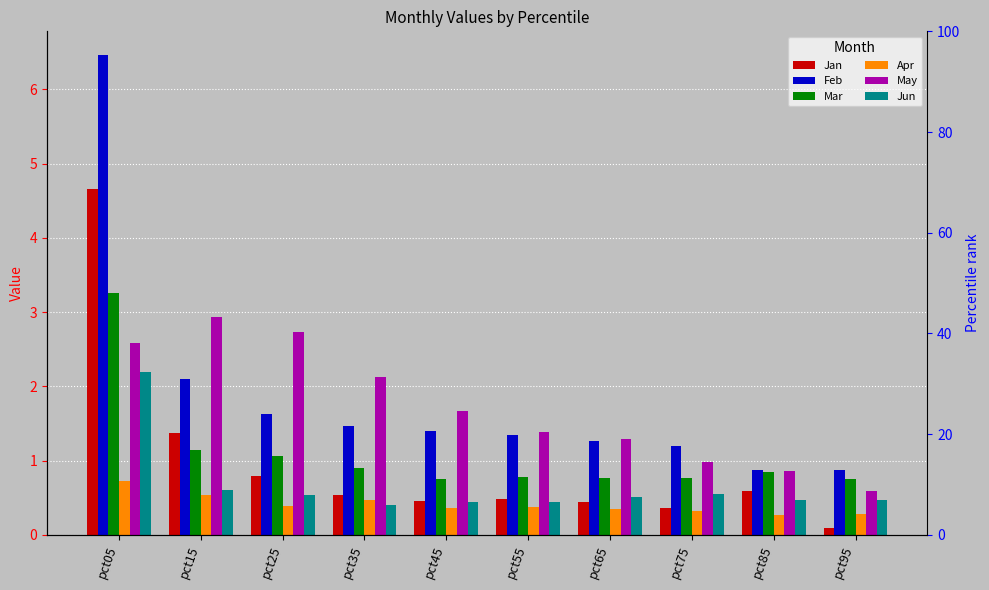

Count the Jun values in the range 0 to 1.

9